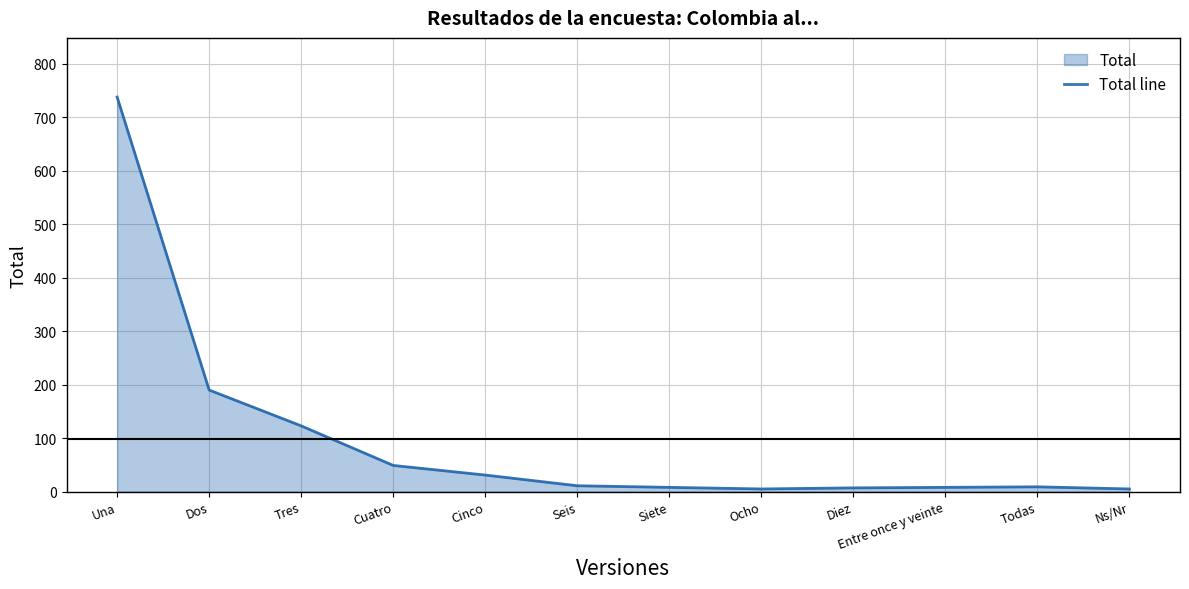

True or false: the data shows 11 at Seis.

True